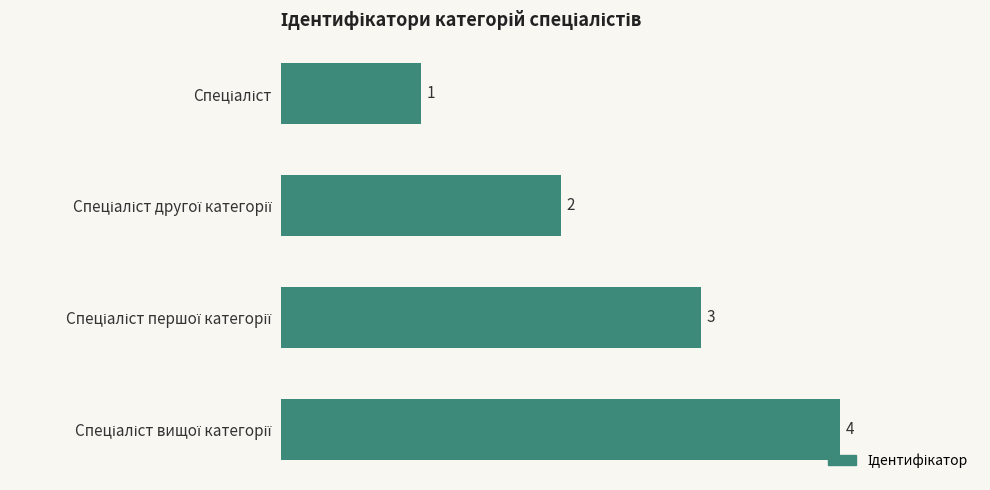

What is the sum of all values?

10